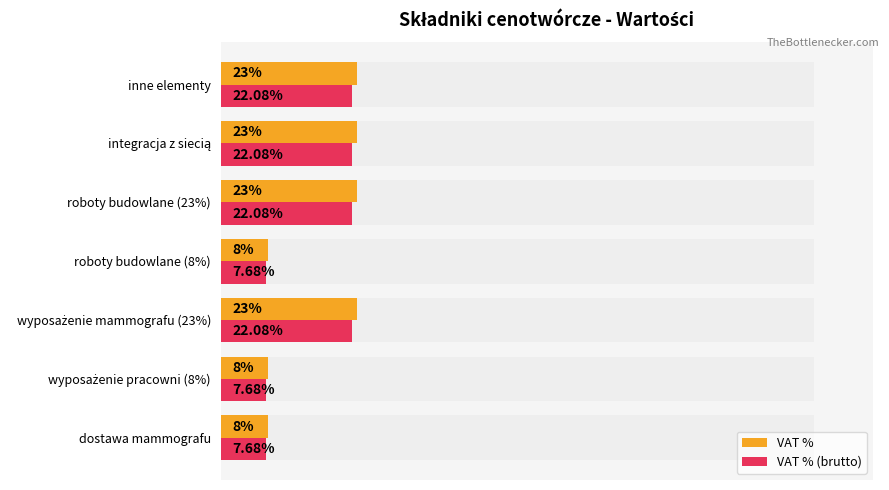

What is the difference between the maximum and minimum values in the VAT % (brutto) series?

14.4